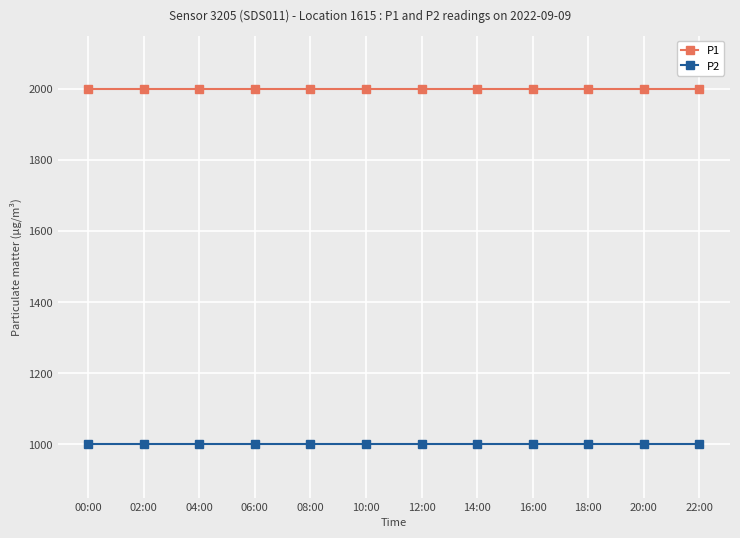

Is it true that P1 equals 753.9 at 16:00?

False